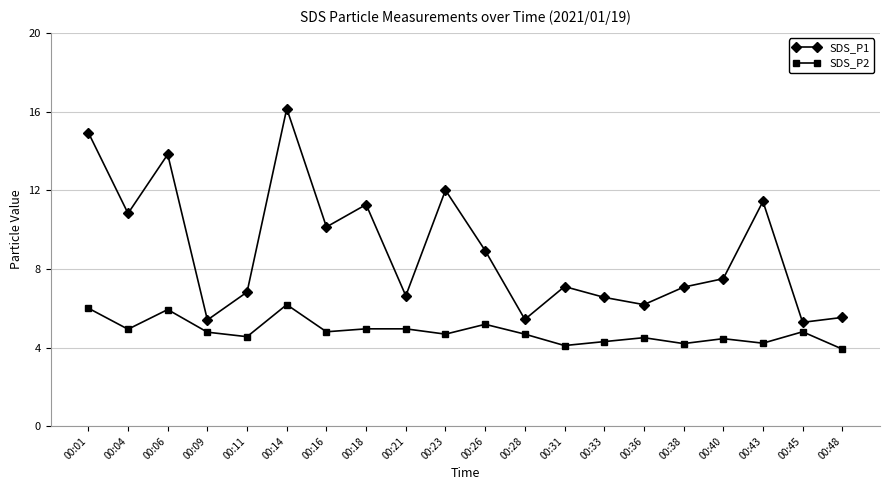

What is the value of the SDS_P1 point at the 9th from the left?

6.6